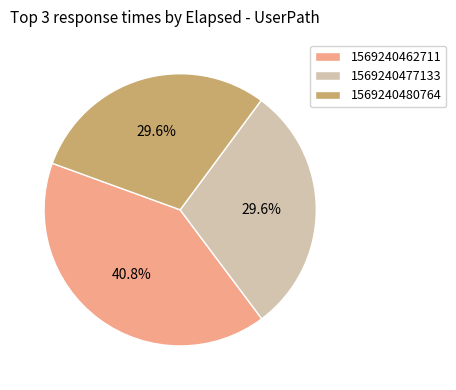

What is the largest slice in the pie chart?

1569240462711